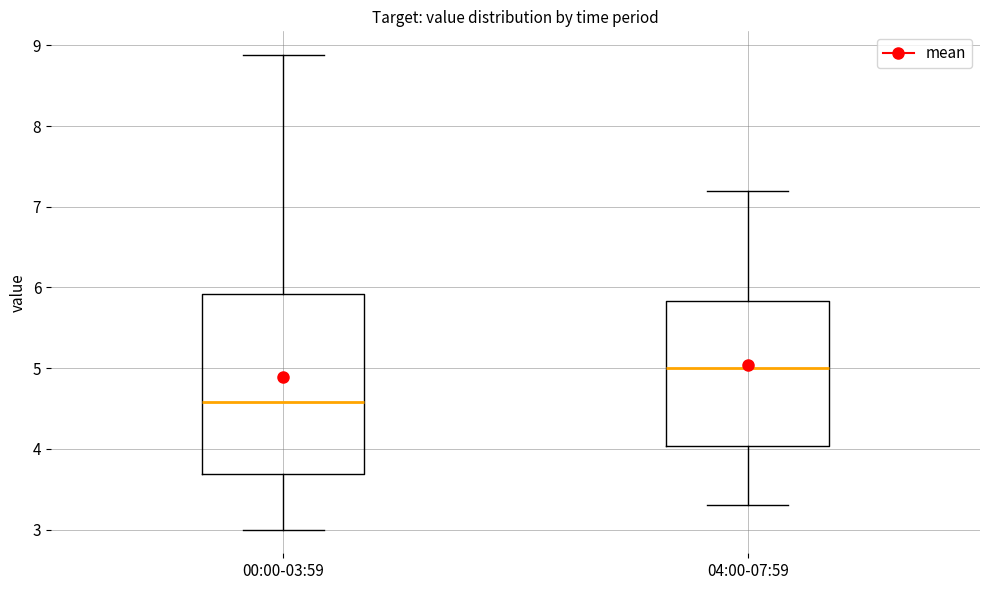

Where does the lower whisker of the box for 04:00-07:59 end on the y-axis? The values are not printed on the chart, so give them approximately, as read against the axis.

3.3